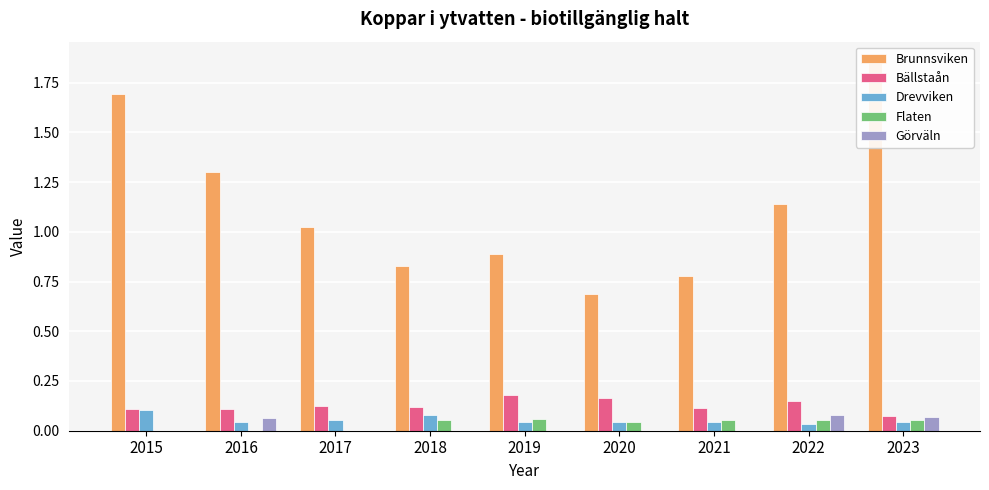

Are the bars grouped side by side (vs. stacked)?

Yes